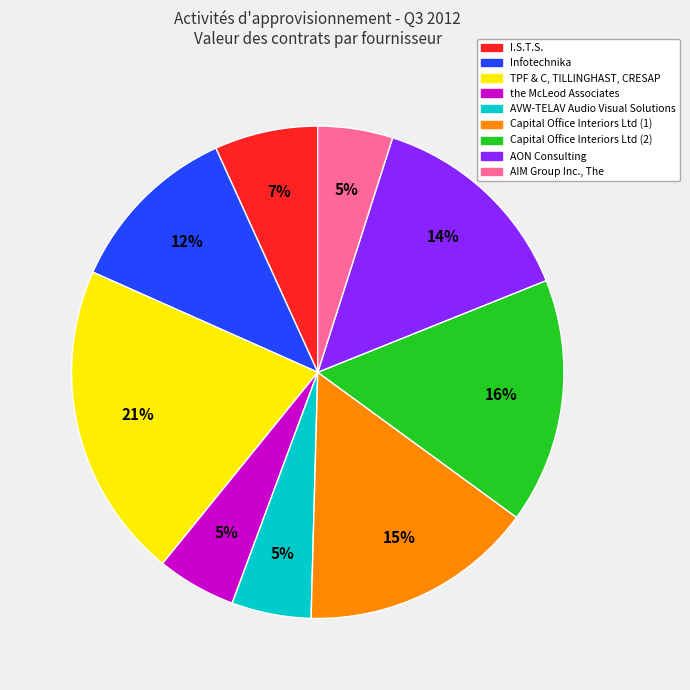

Count the number of slices in the pie.

9